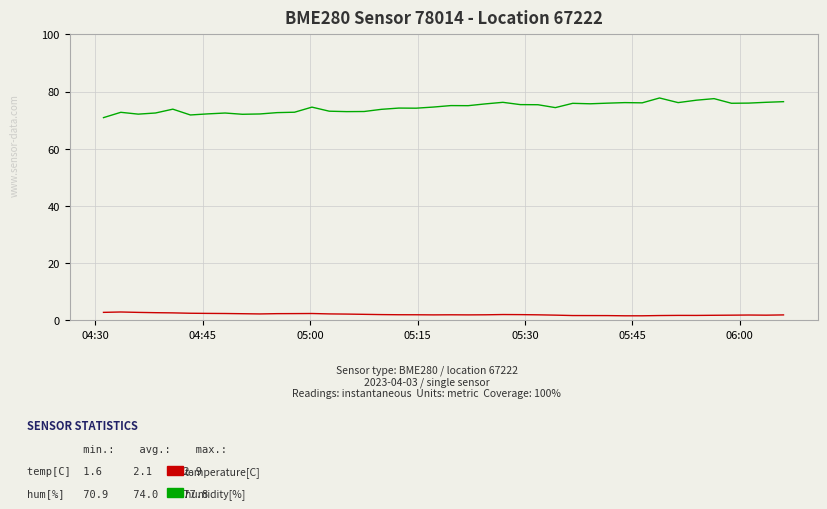

What is the greatest value displayed?

77.8